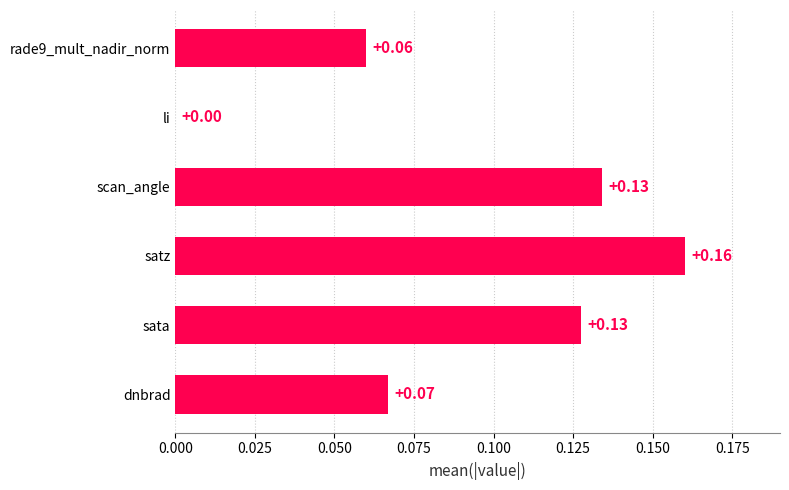

What is the sum of the values at satz and scan_angle?

0.3